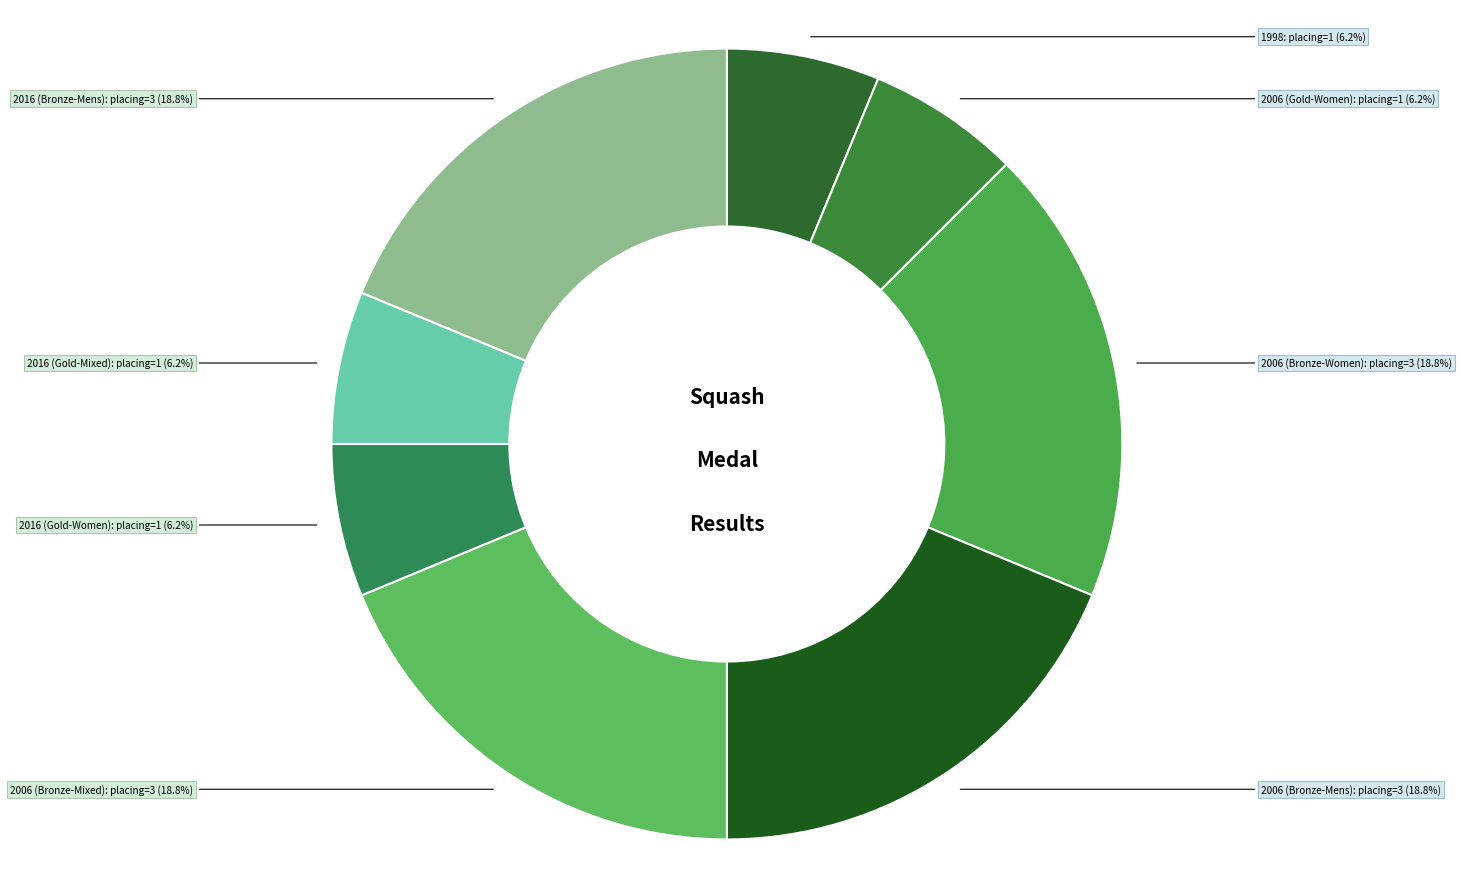

To the nearest percent, what is the combined percentage of 2016 (Gold-Mixed) and 2016 (Bronze-Mens)?

25%